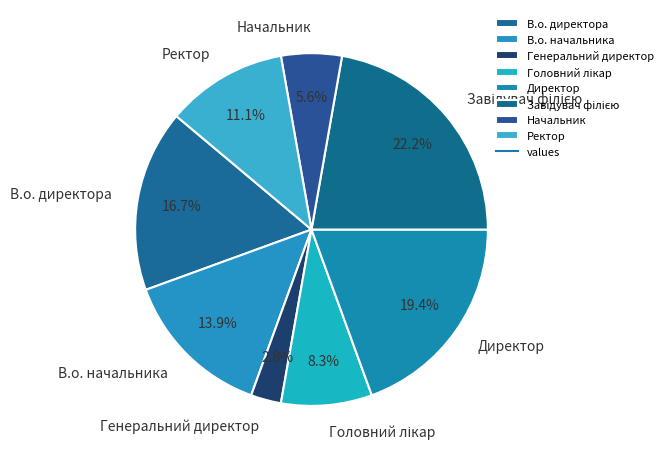

What is the smallest slice in the pie chart?

Генеральний директор